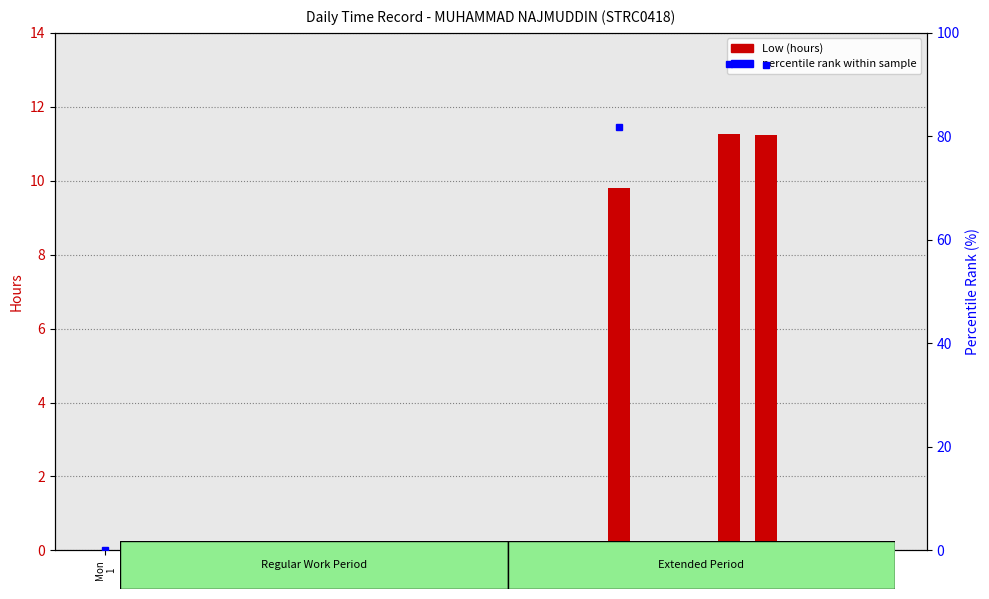

What is the label of the 12th bar from the left?

Fri
12